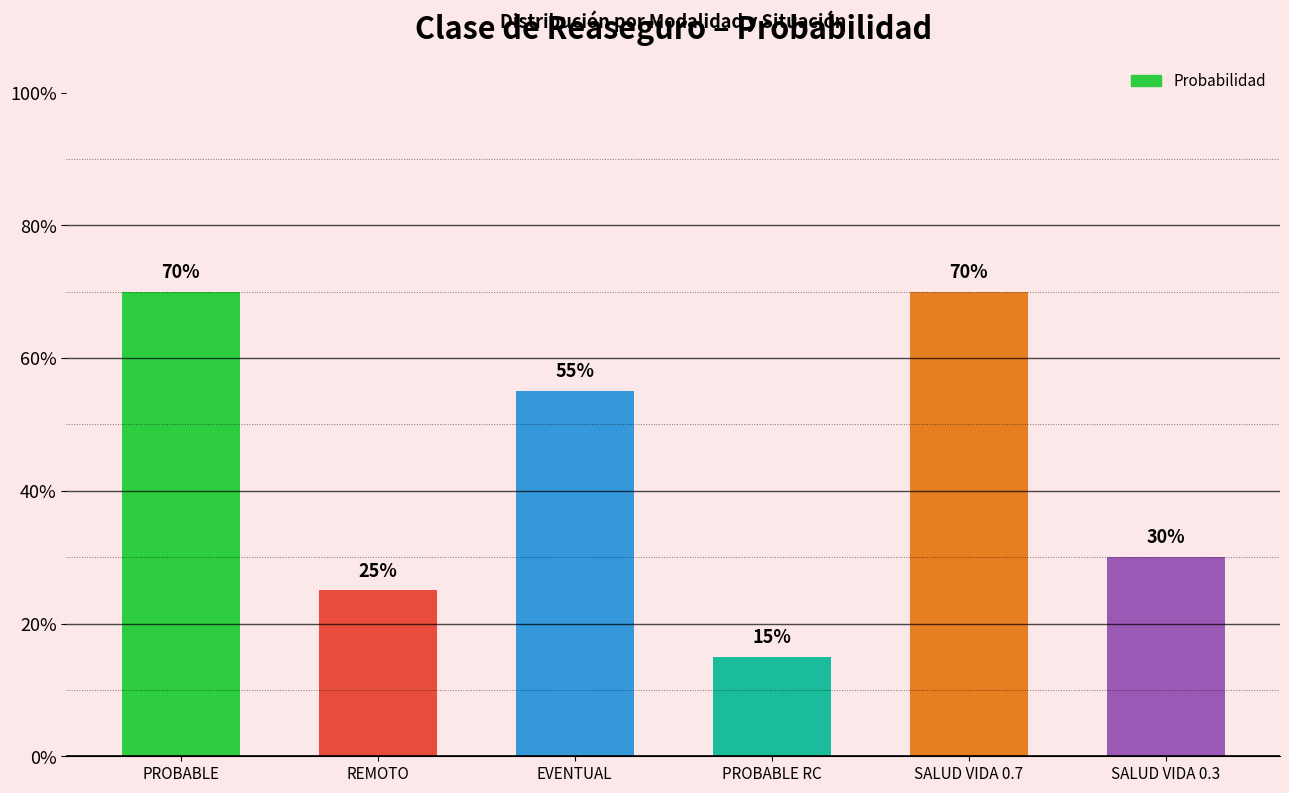

Reading left to right, transcribe all the data shown in this chart.

0.7	0.2	0.6	0.1	0.7	0.3